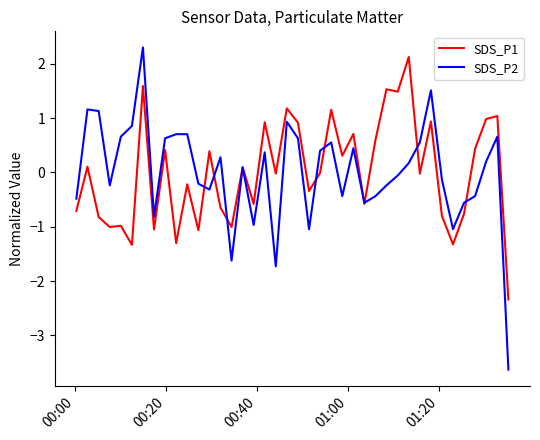

What is the greatest value displayed?

2.3